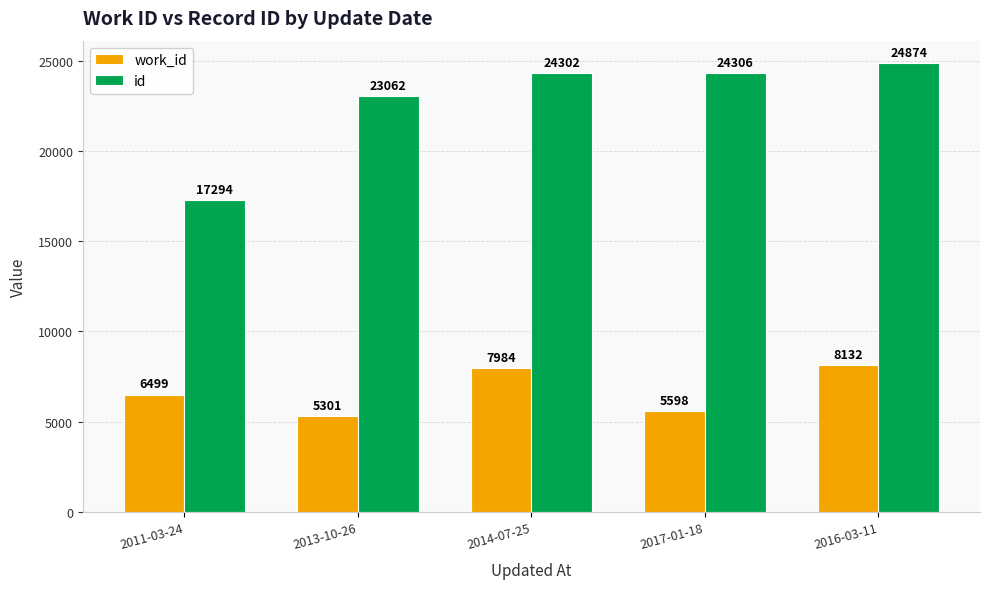

How many bars are there in each group?

2